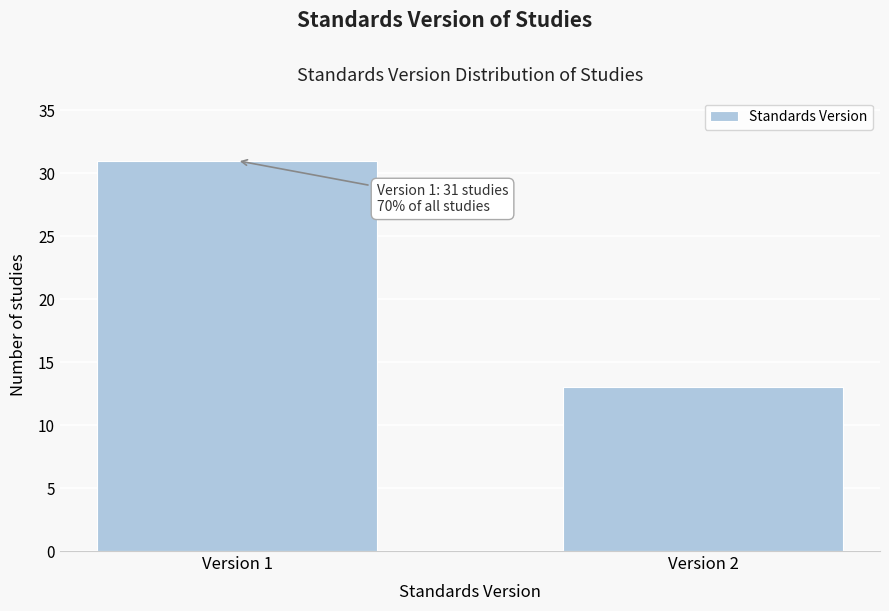

Reading right to left, transcribe all the data shown in this chart.

Version 2=13	Version 1=31